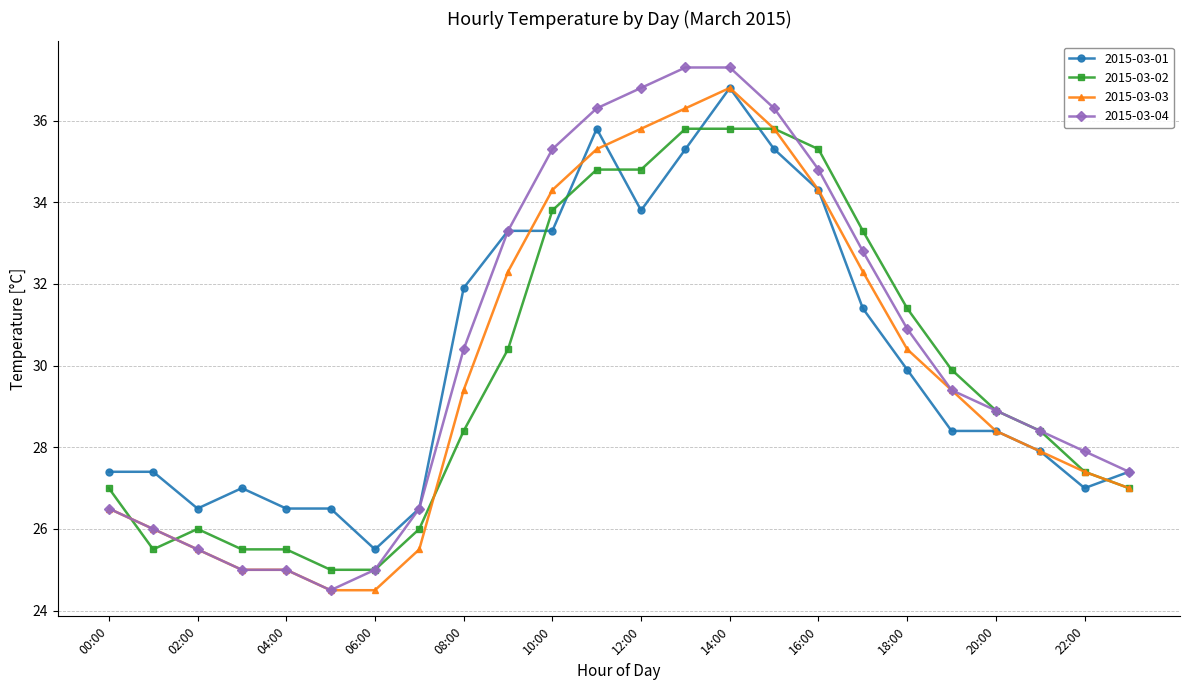

What is the sum of all 2015-03-01 values?

723.5